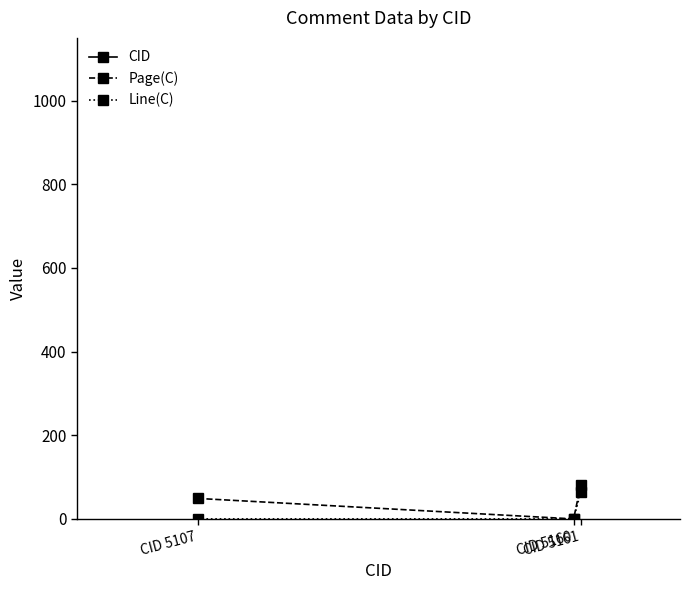

What is the sum of the Line(C) values at CID 5161 and CID 5160?

64